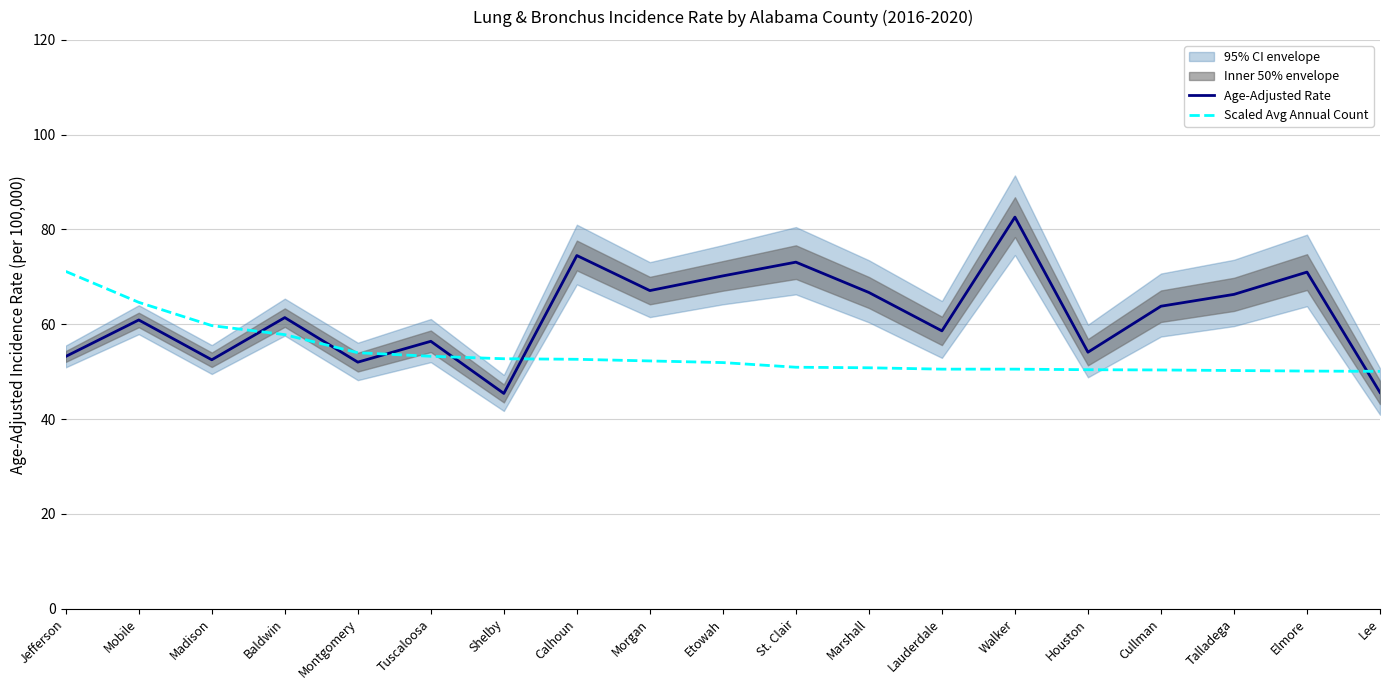

Reading right to left, list all the values displayed in this chart.

Age-Adjusted Rate: Lee=45.6	Elmore=71.0	Talladega=66.3	Cullman=63.8	Houston=54.1	Walker=82.6	Lauderdale=58.6	Marshall=66.7	St. Clair=73.1	Etowah=70.2	Morgan=67.1	Calhoun=74.5	Shelby=45.4	Tuscaloosa=56.4	Montgomery=52.0	Baldwin=61.4	Madison=52.5	Mobile=60.9	Jefferson=53.2
Scaled Avg Annual Count: Lee=50.1	Elmore=50.1	Talladega=50.2	Cullman=50.3	Houston=50.4	Walker=50.5	Lauderdale=50.5	Marshall=50.8	St. Clair=50.9	Etowah=51.9	Morgan=52.3	Calhoun=52.6	Shelby=52.7	Tuscaloosa=53.2	Montgomery=54.0	Baldwin=57.8	Madison=59.7	Mobile=64.6	Jefferson=71.2